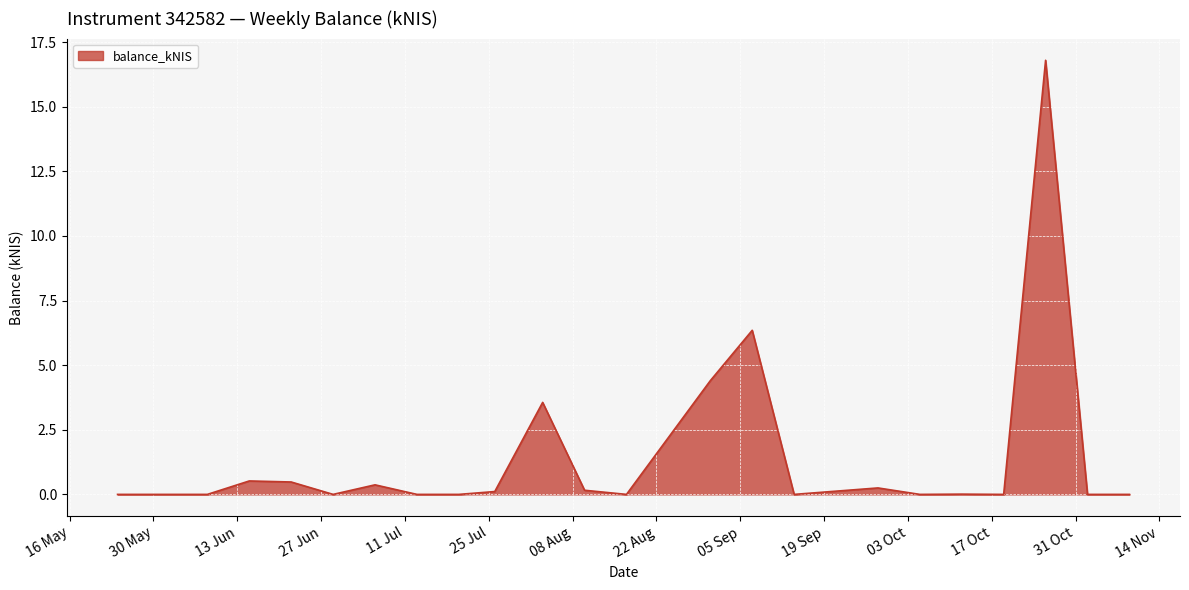

What is the maximum value shown in the chart?

16.8